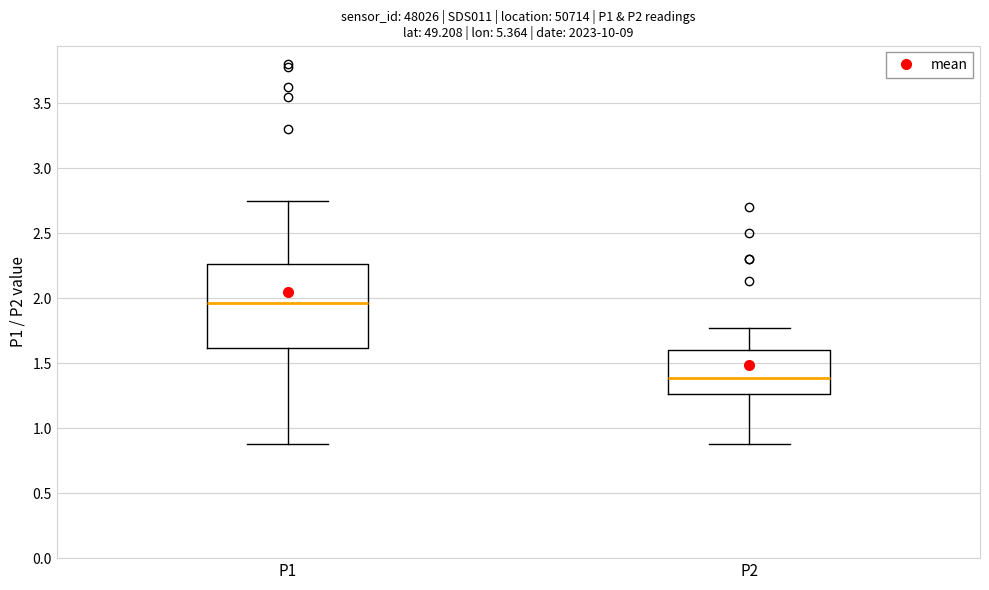

Which box has the highest median line?

P1